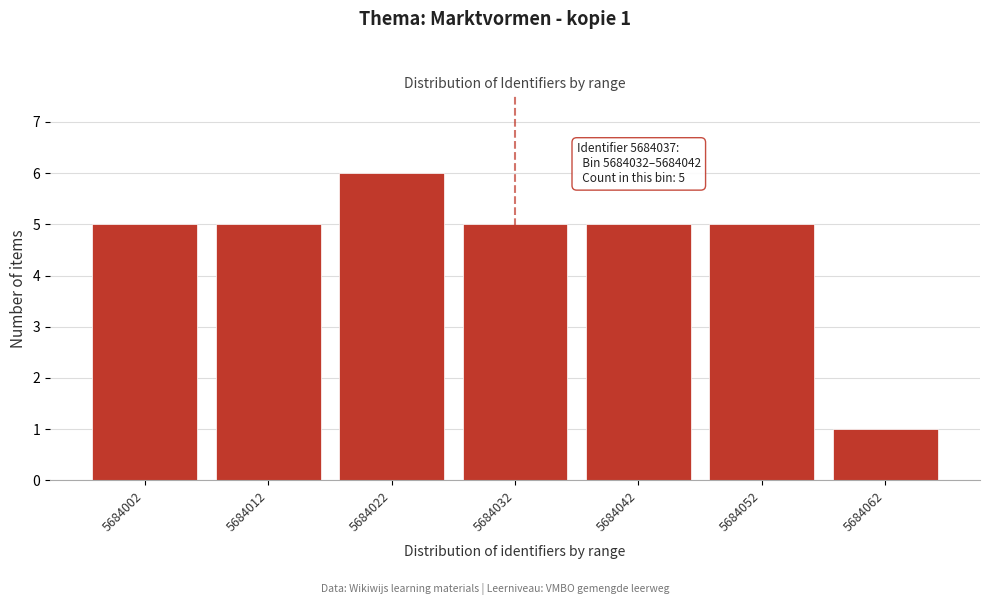

Reading left to right, what are all the values shown in this chart?

5684002=5	5684012=5	5684022=6	5684032=5	5684042=5	5684052=5	5684062=1